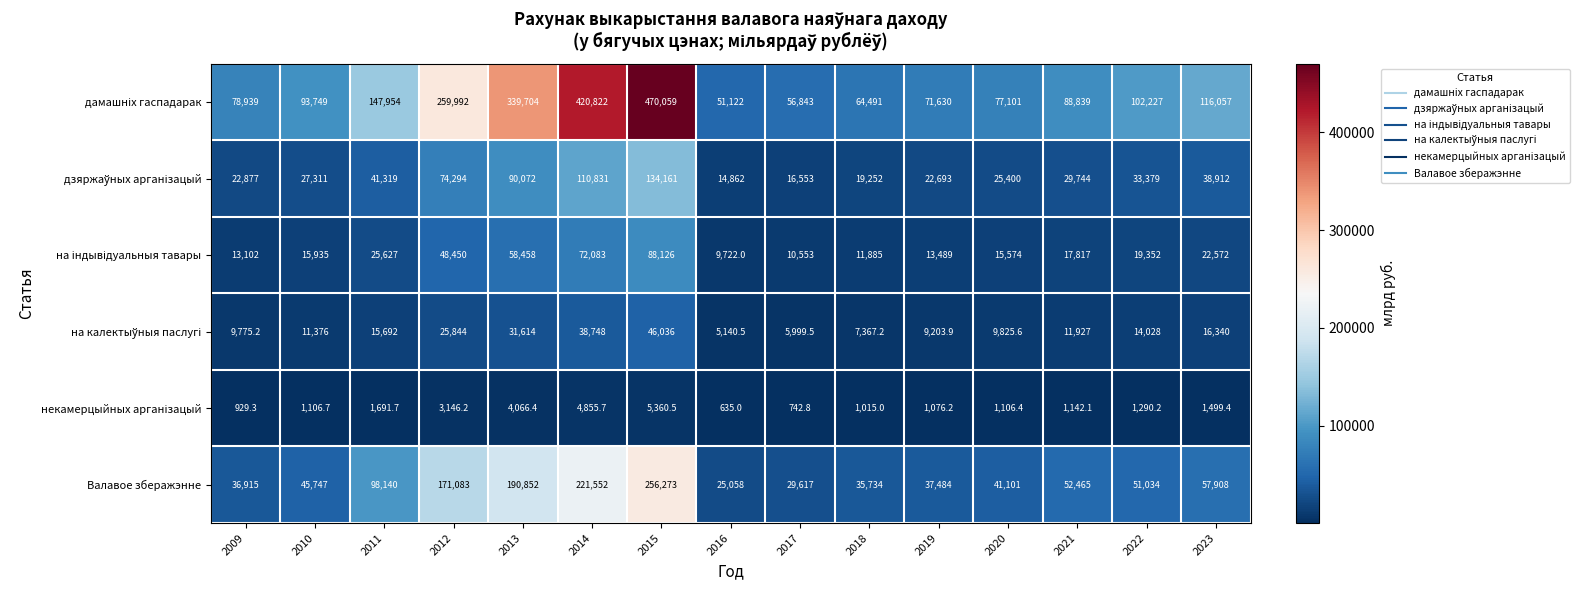

What is the difference between the highest and lowest values at 2017?

56100.2